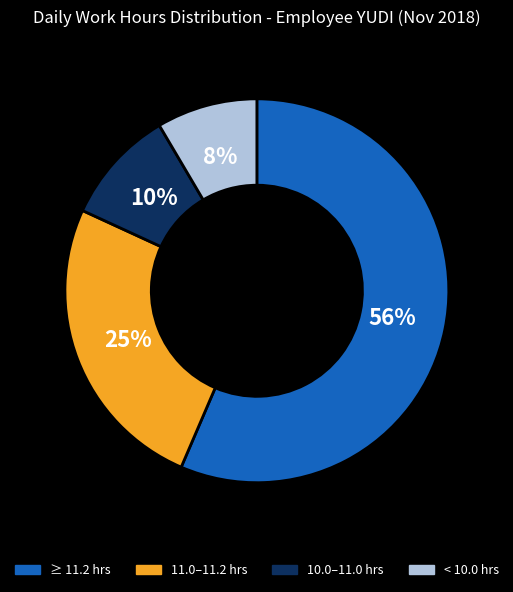

Does any single category account for the majority?

Yes